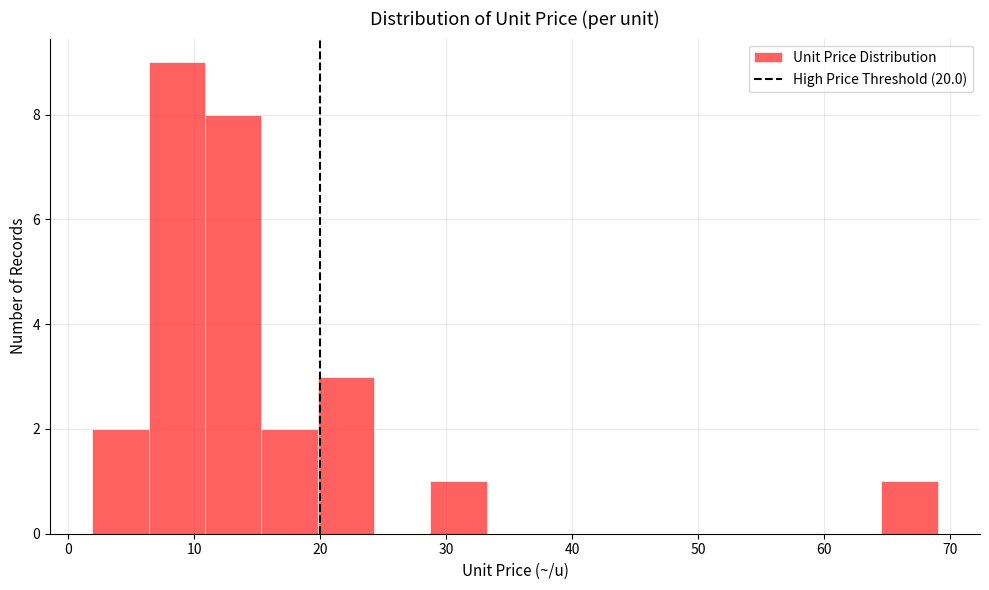

How tall is the bar that spans 2 to 6 on the x-axis? Neither the bar edges nor the heights are printed on the chart, so give them approximately, as read against the axes.

2